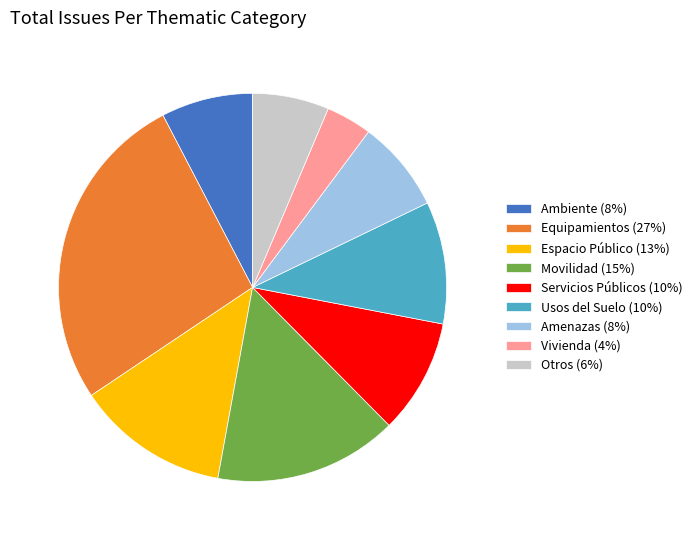

How many slices are in this pie chart?

9